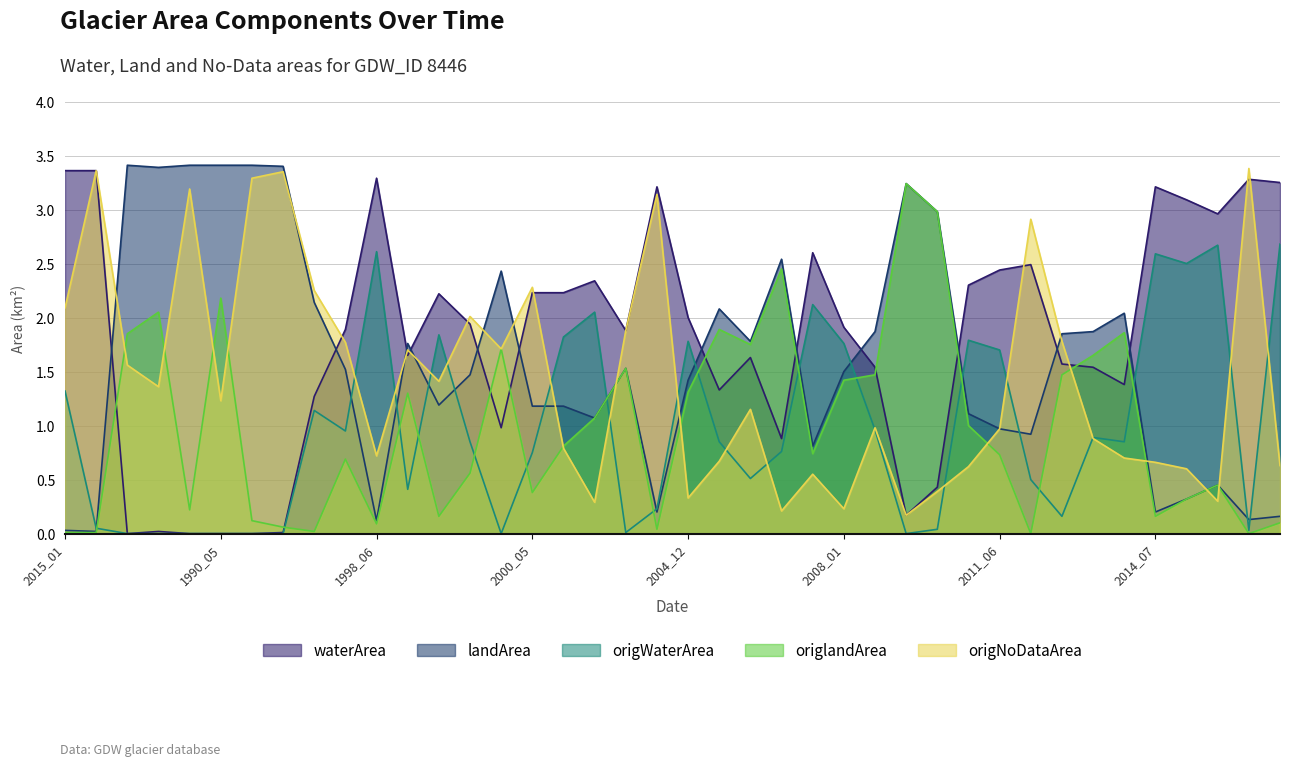

Count the number of categories in the chart.

40